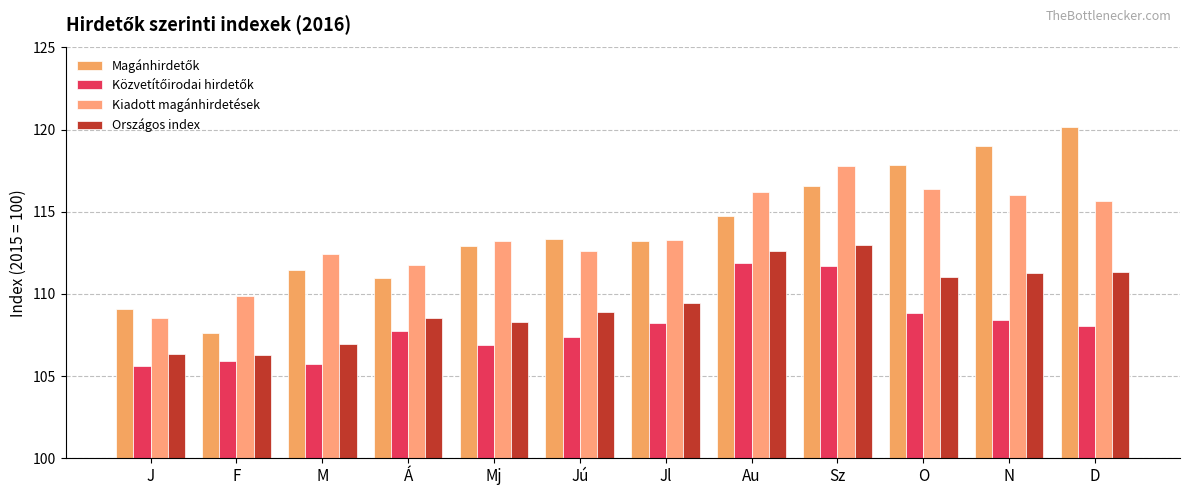

What is the label of the 6th bar from the right?

Jl